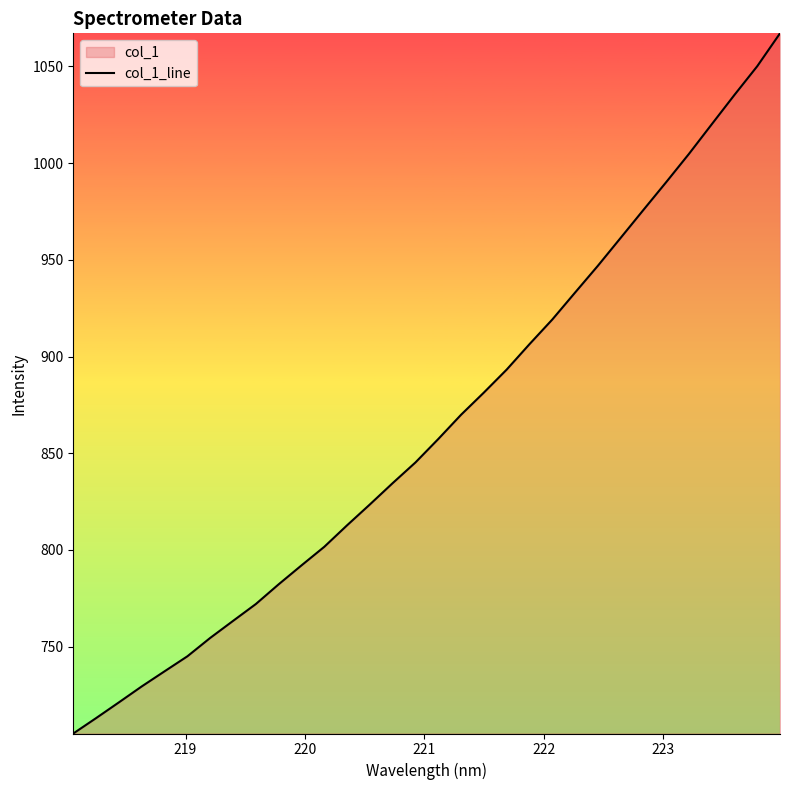

What is the greatest value displayed?

1067.1